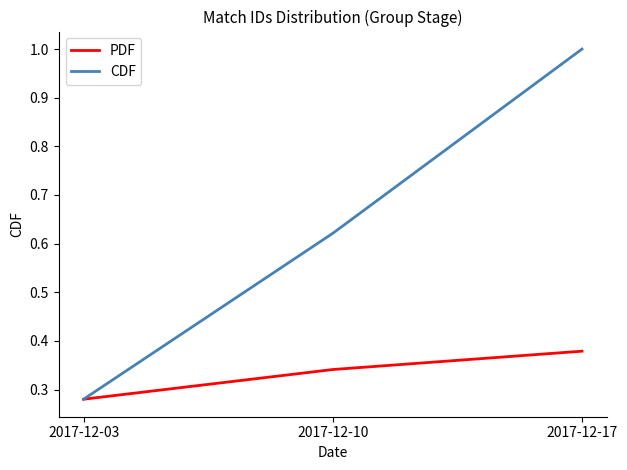

The PDF series shows 0.1 at 2017-12-10. True or false?

False